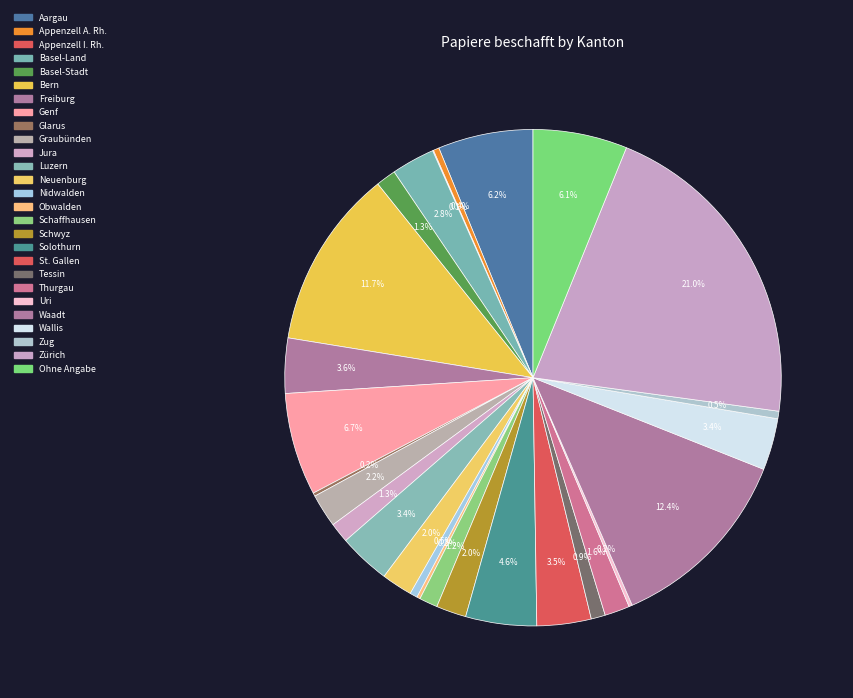

Which category has the biggest portion of the pie?

Zürich